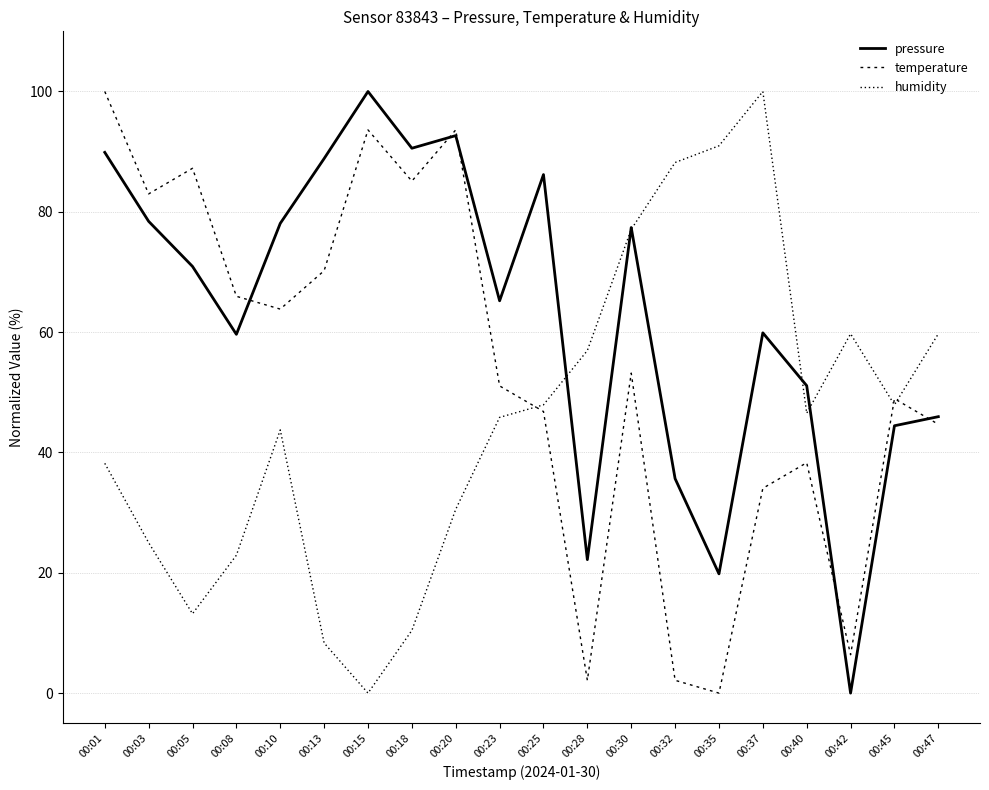

Does the chart display data point markers on the line(s)?

No